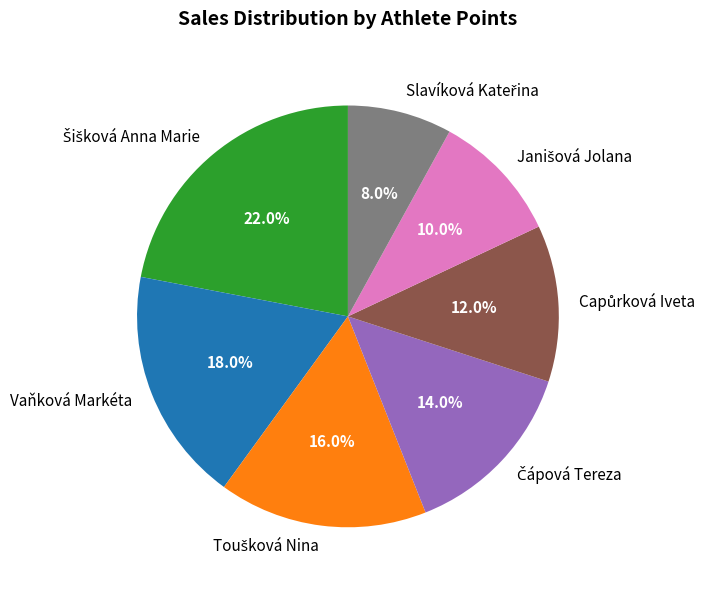

Is there a majority slice in this chart?

No